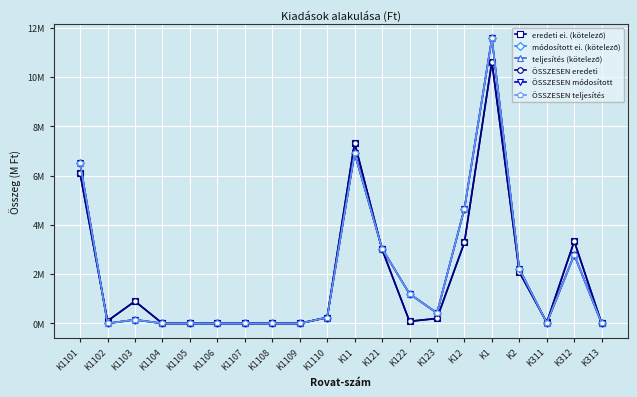

Is the value of eredeti ei. (kötelező) at K1101 greater than the value of módosított ei. (kötelező) at K122?

Yes